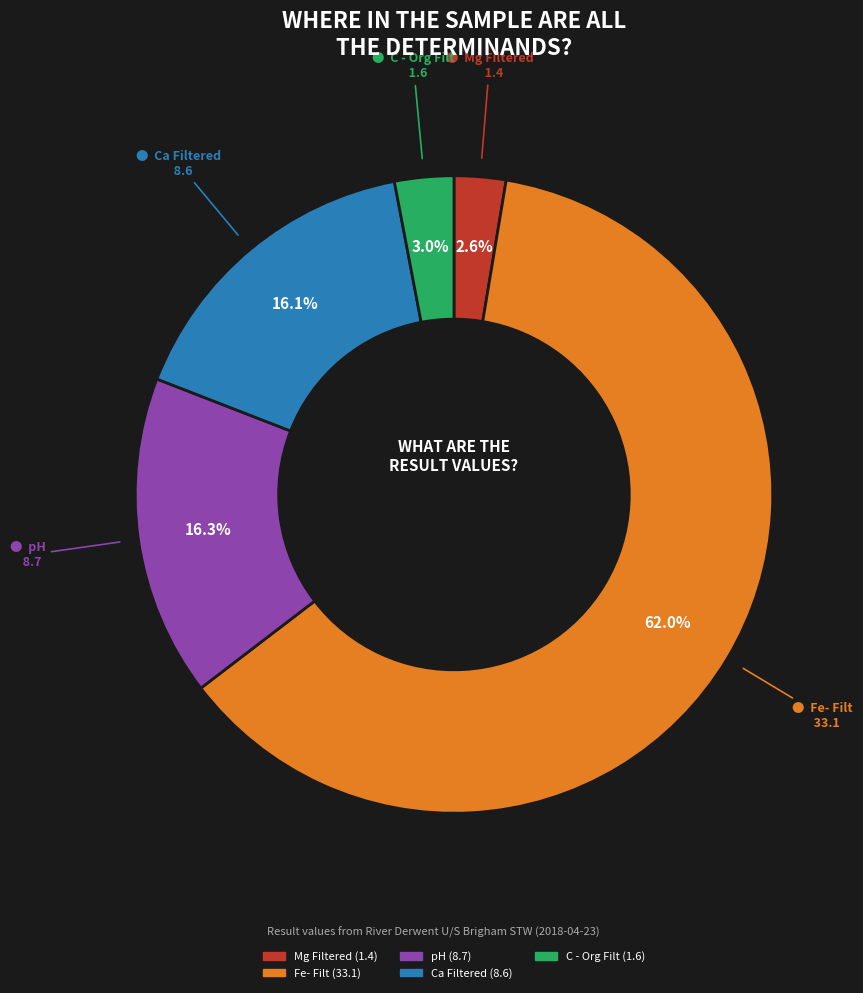

What is the largest slice in the pie chart?

Fe- Filt